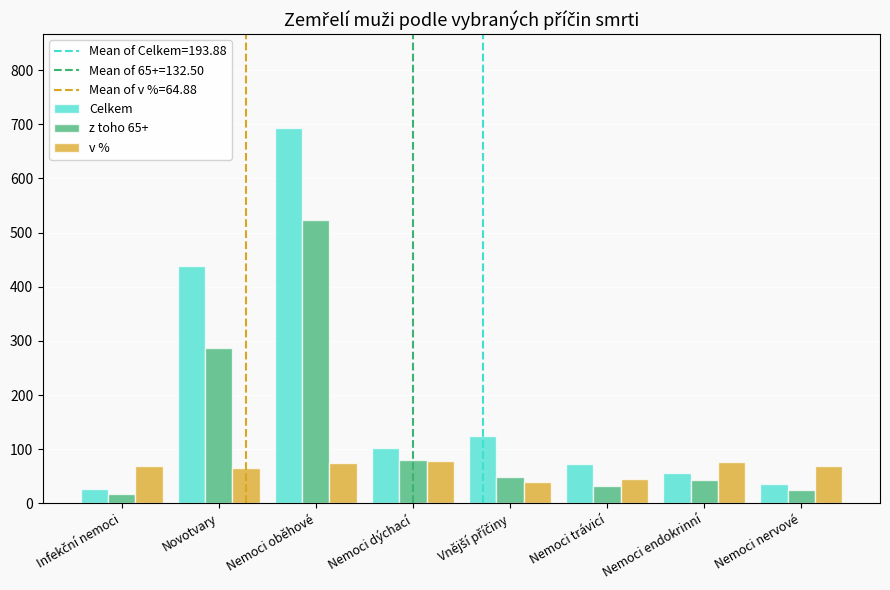

Which label corresponds to the largest value in the chart?

Nemoci oběhové